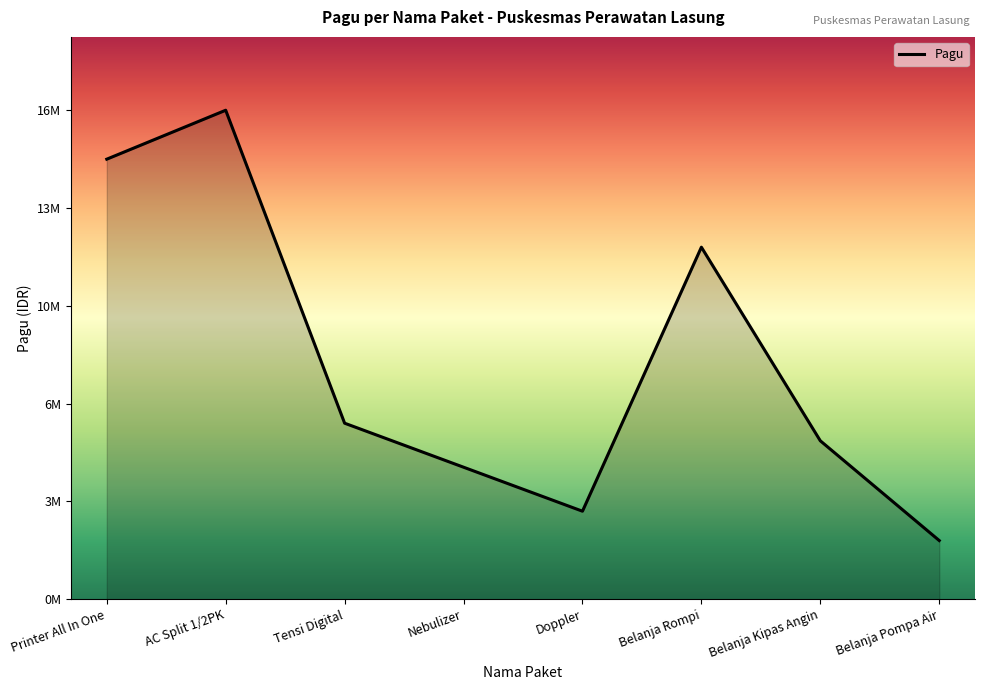

At which label does the data first exceed 6000000?

Printer All In One